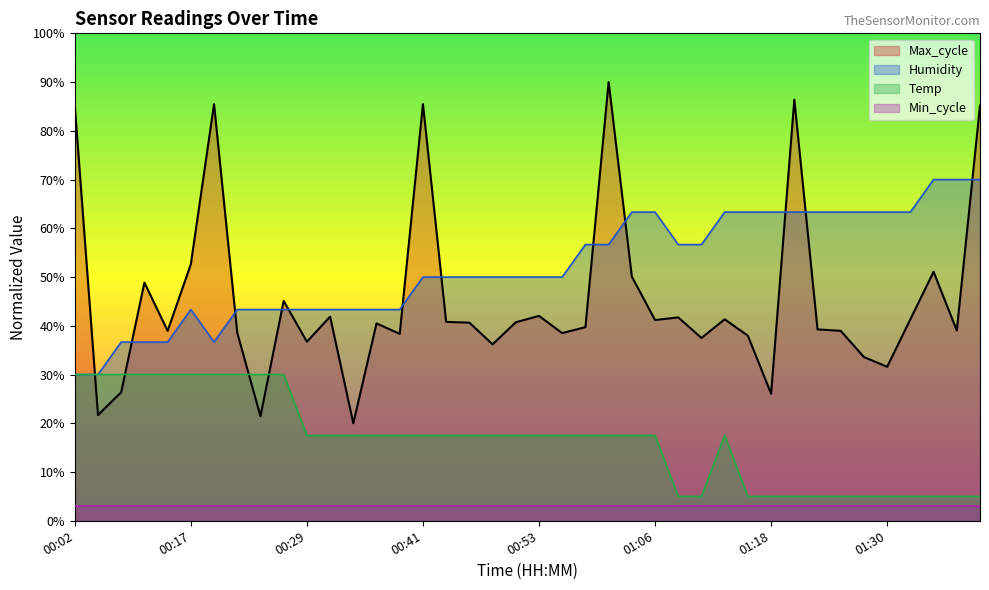

What is the sum of all Max_cycle values?

1818.1